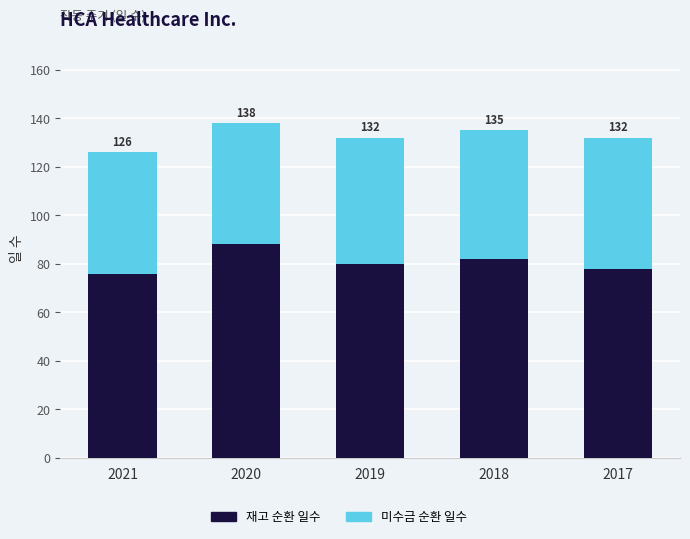

How many bars are there in total?

5